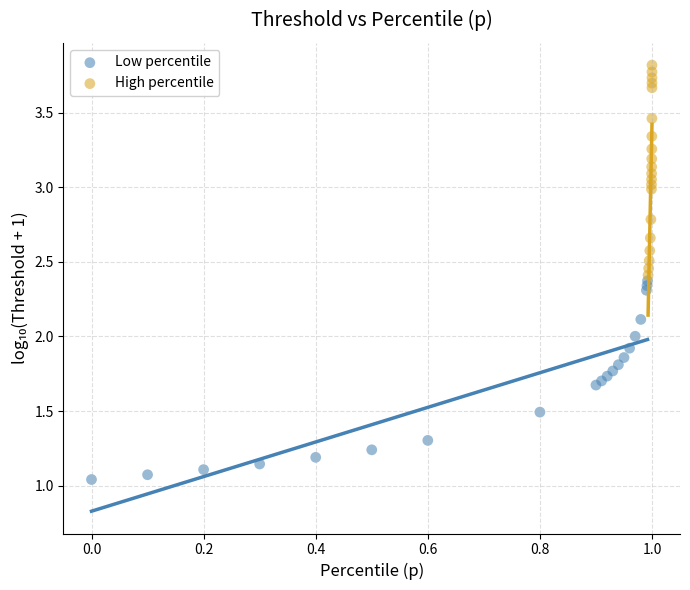

Which series contains the highest Y value?

High percentile